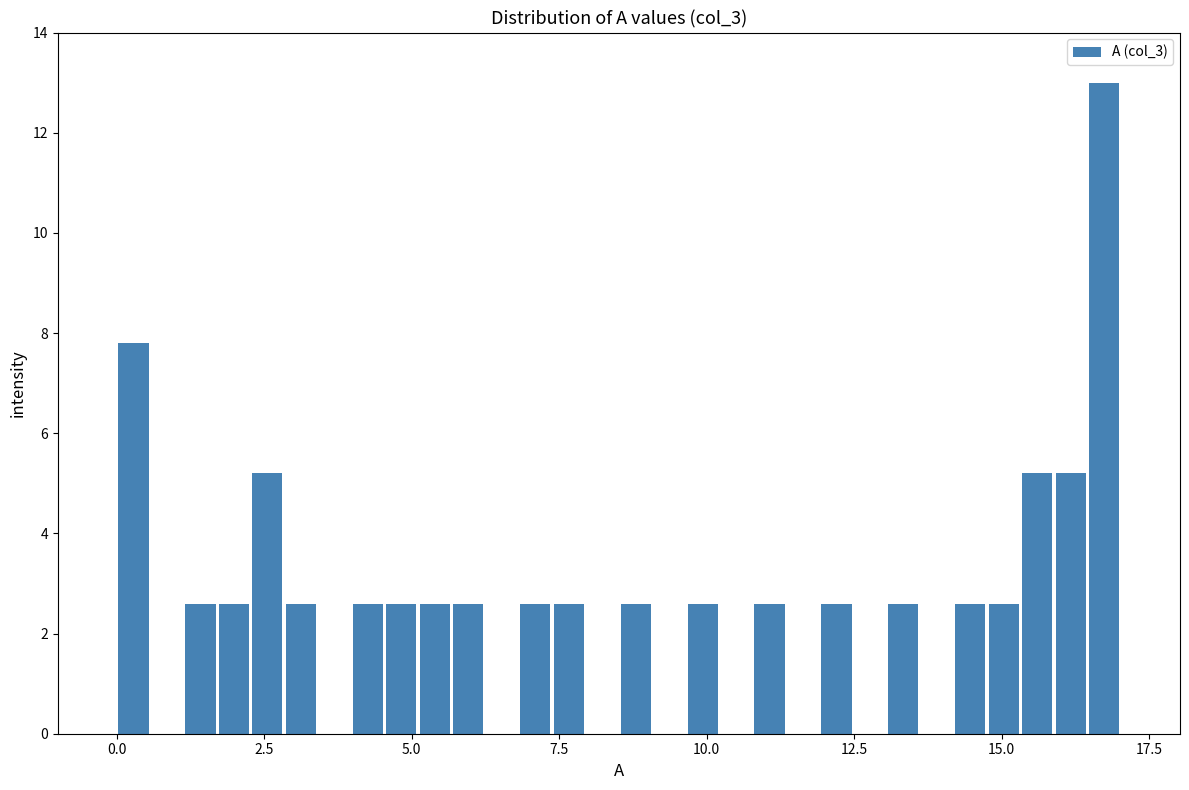

Around what value on the x-axis is the tallest bar? Give the approximate position of its centre, as read against the axis.

16.5